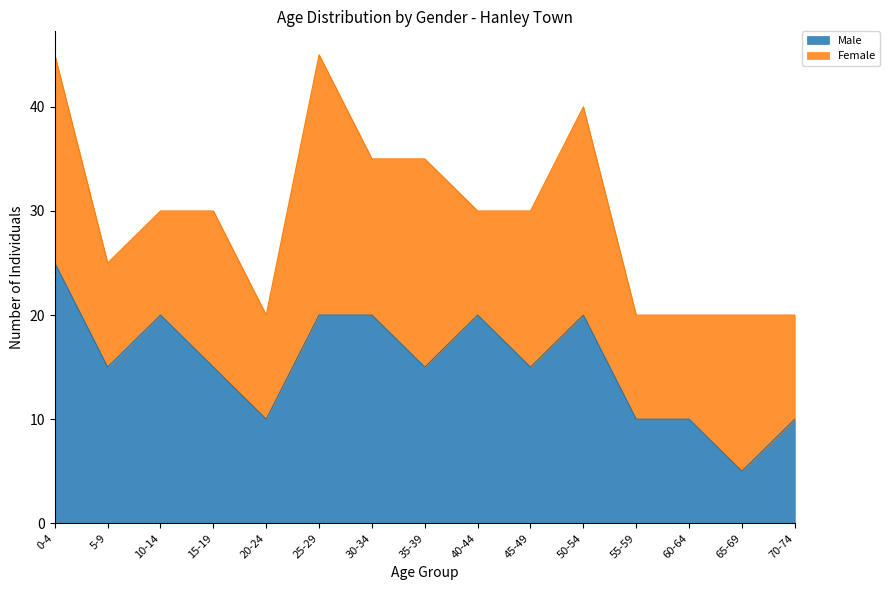

Where is the first local maximum?

10-14